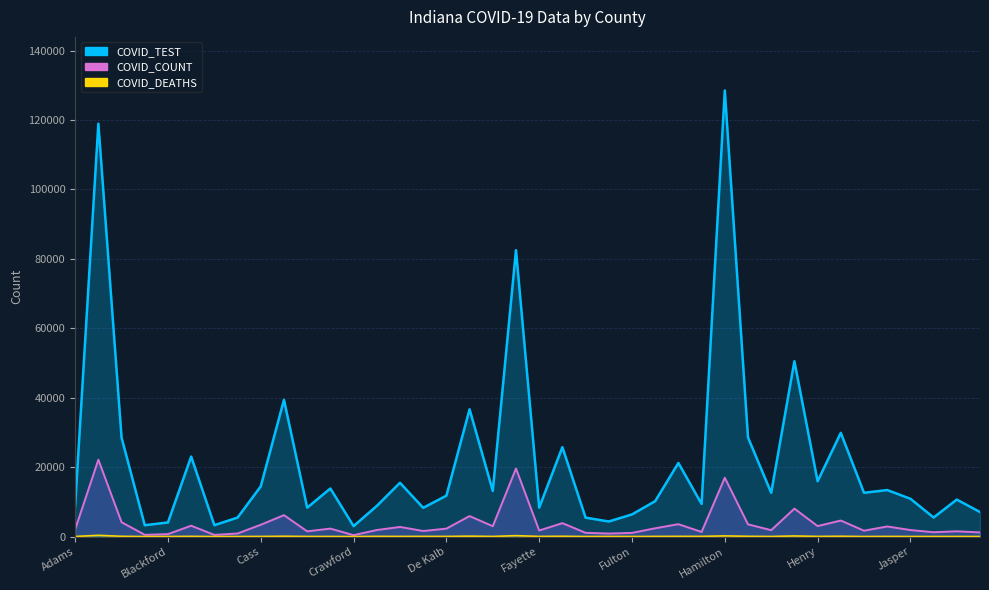

Where is the first local minimum for COVID_TEST?

Benton